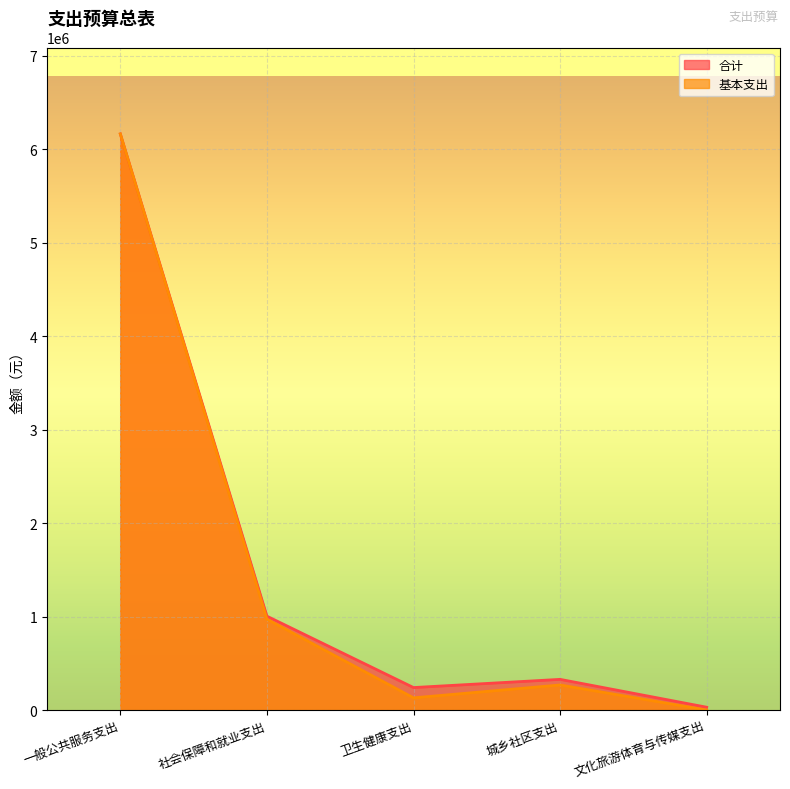

Between 一般公共服务支出 and 社会保障和就业支出, which series saw the biggest shift?

基本支出